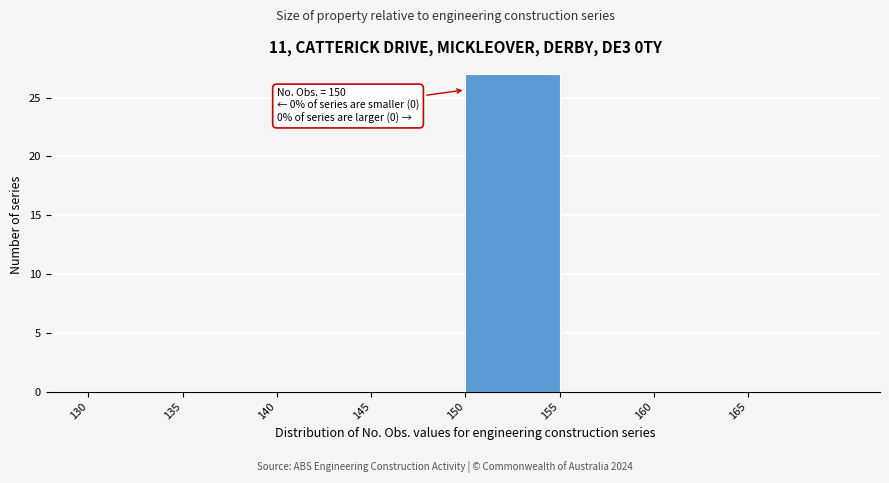

Which range on the x-axis has the tallest bar?

150 to 155